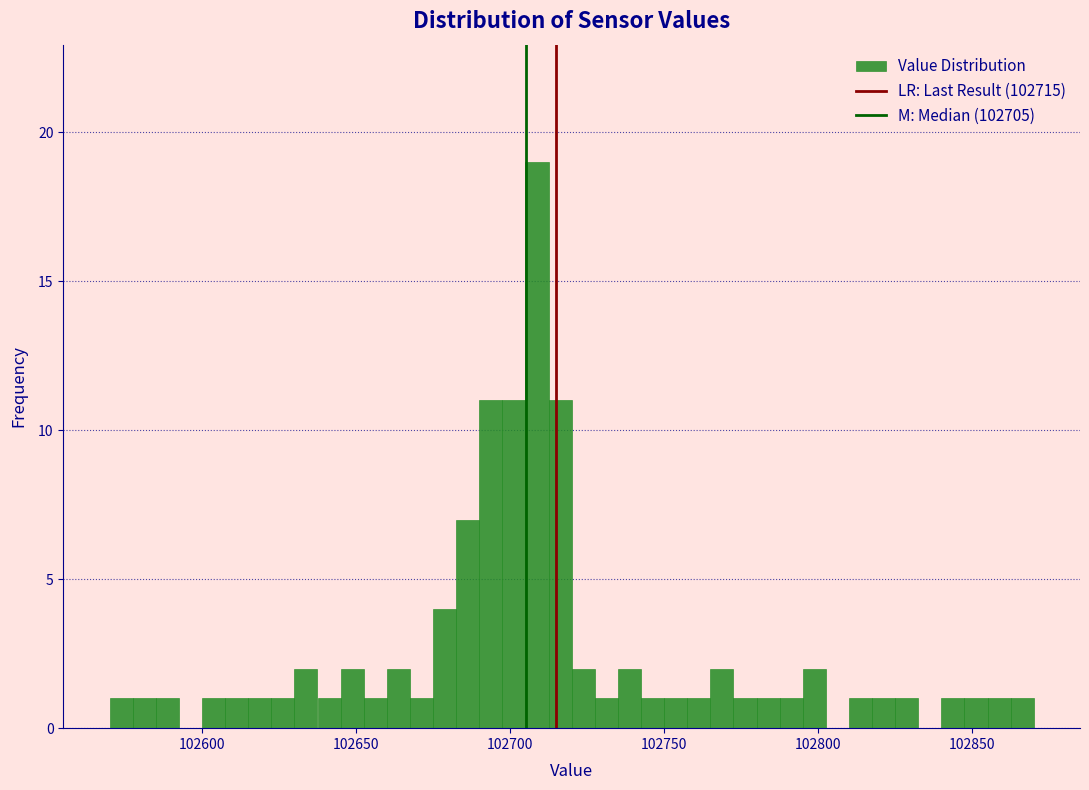

Read against the x-axis, roughly where is the centre of the tallest bar?

102710